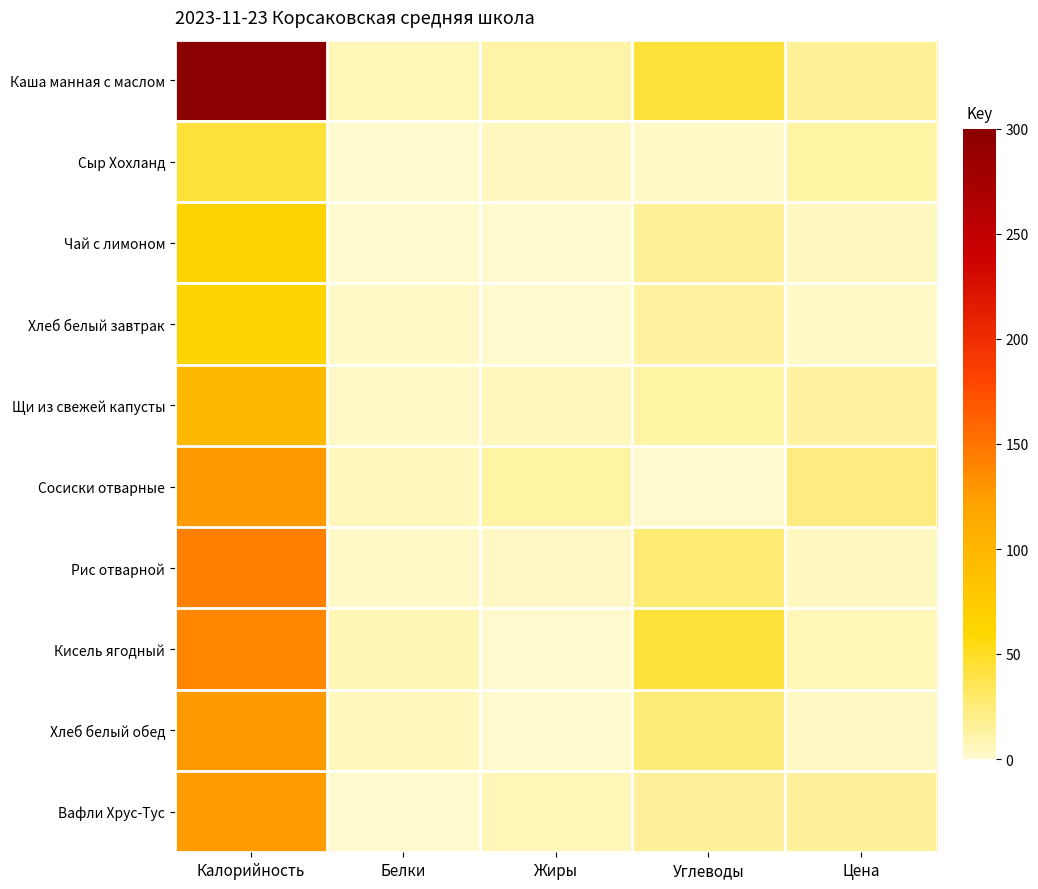

At which category is the sum across all series the highest?

Калорийность